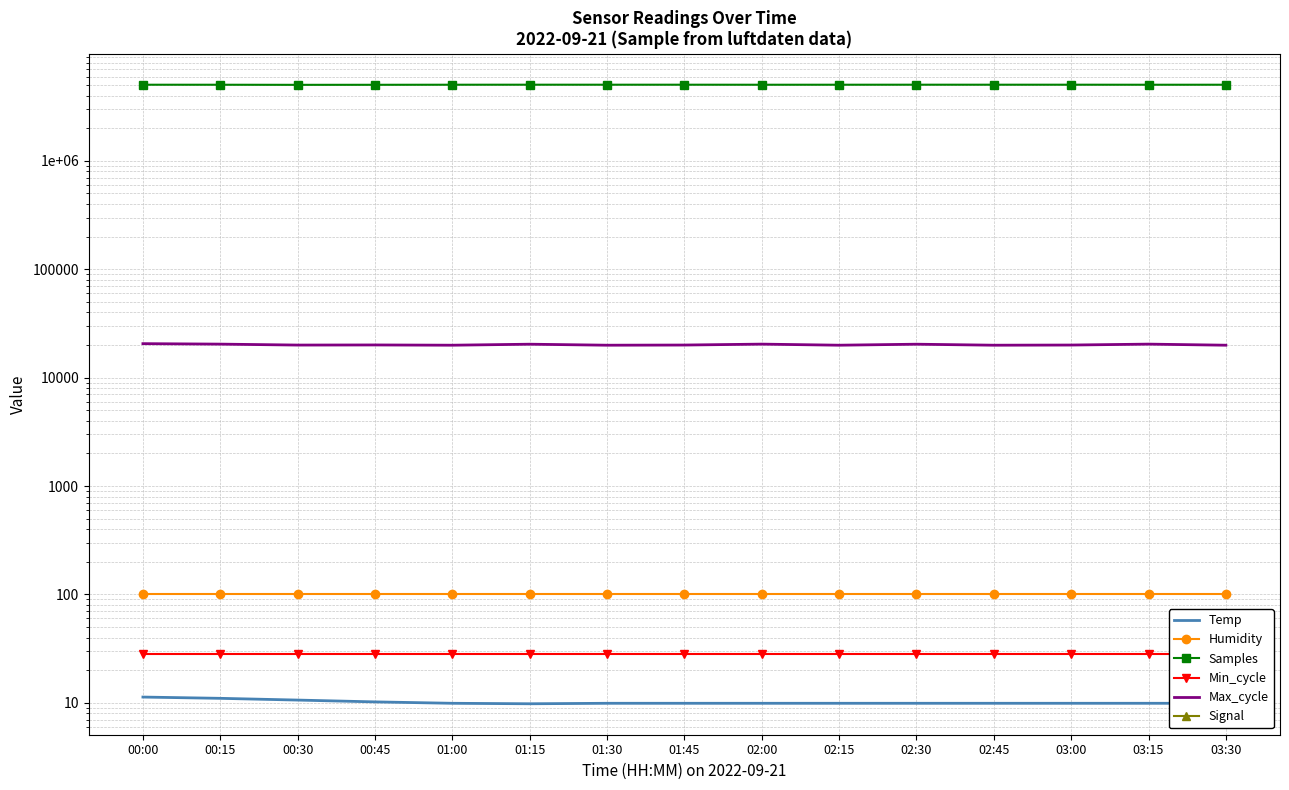

Reading left to right, transcribe all the data shown in this chart.

Temp: 11.3	11.0	10.6	10.2	9.9	9.8	9.9	9.9	9.9	9.9	9.9	9.9	9.9	9.9	9.9
Humidity: 99.9	99.9	99.9	99.9	99.9	99.9	99.9	99.9	99.9	99.9	99.9	99.9	99.9	99.9	99.9
Samples: 5040175.0	5038428.0	5028172.0	5032769.0	5040114.0	5042574.0	5041668.0	5042007.0	5038428.0	5040114.0	5042574.0	5041668.0	5042007.0	5038428.0	5040114.0
Min_cycle: 28.0	28.0	28.0	28.0	28.0	28.0	28.0	28.0	28.0	28.0	28.0	28.0	28.0	28.0	28.0
Max_cycle: 20588.0	20383.0	19979.0	20026.0	19921.0	20349.0	19920.0	19990.0	20383.0	19921.0	20349.0	19920.0	19990.0	20383.0	19921.0
Signal: -67.0	-67.0	-66.0	-67.0	-66.0	-66.0	-65.0	-65.0	-67.0	-66.0	-66.0	-65.0	-65.0	-67.0	-66.0